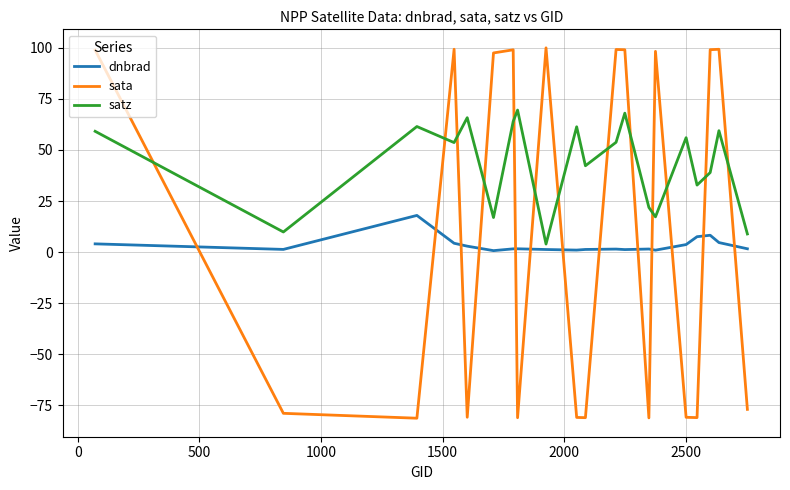

Which series has the widest spread of values?

sata